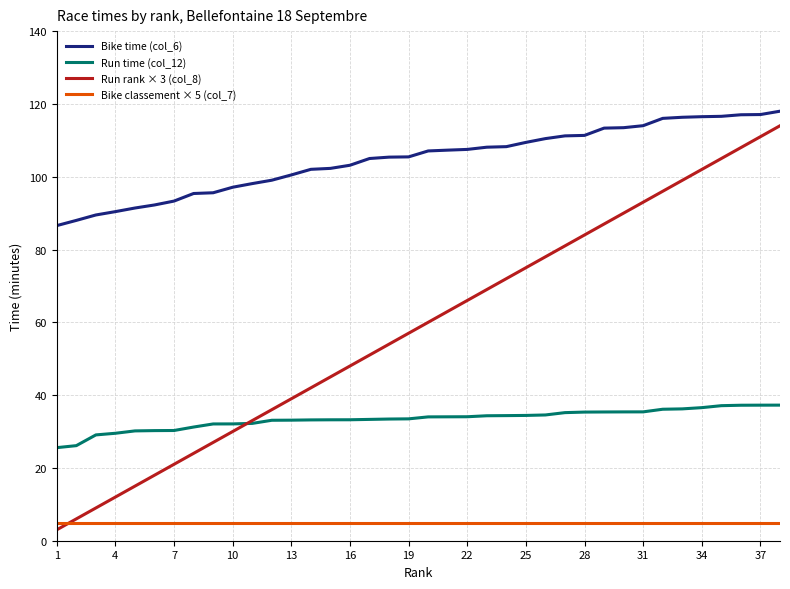

How many times do Bike classement × 5 (col_7) and Run rank × 3 (col_8) cross each other?

1